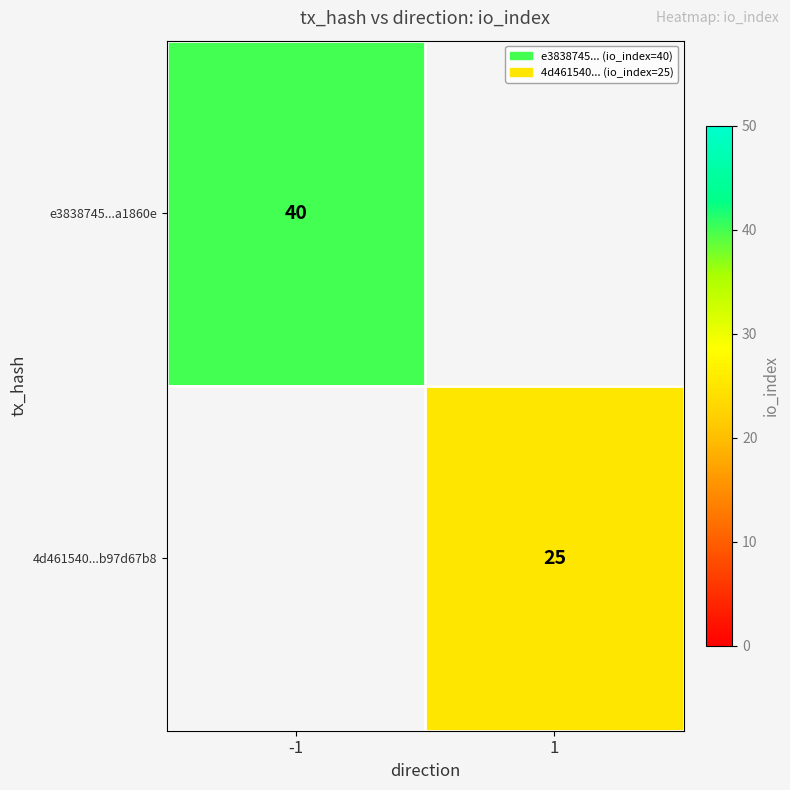

The 4d461540...b97d67b8 series shows 16 at 1. True or false?

False